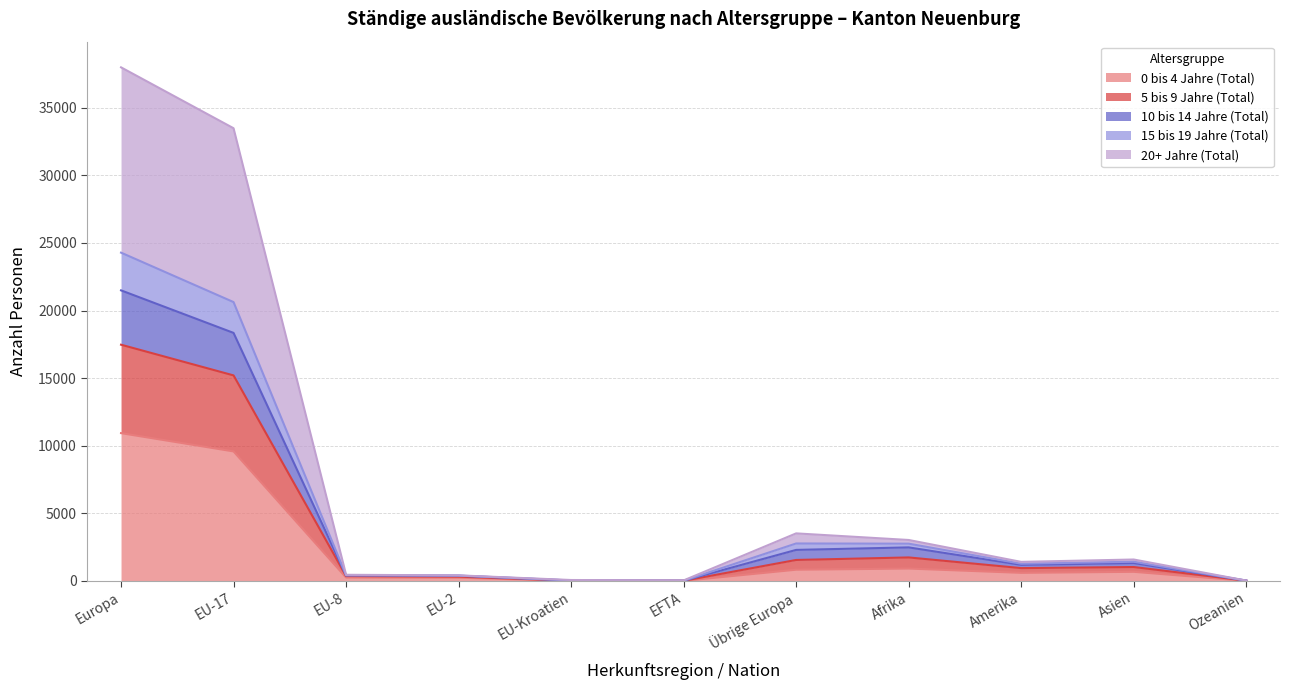

At which label does 0 bis 4 Jahre (Total) reach its peak?

Europa